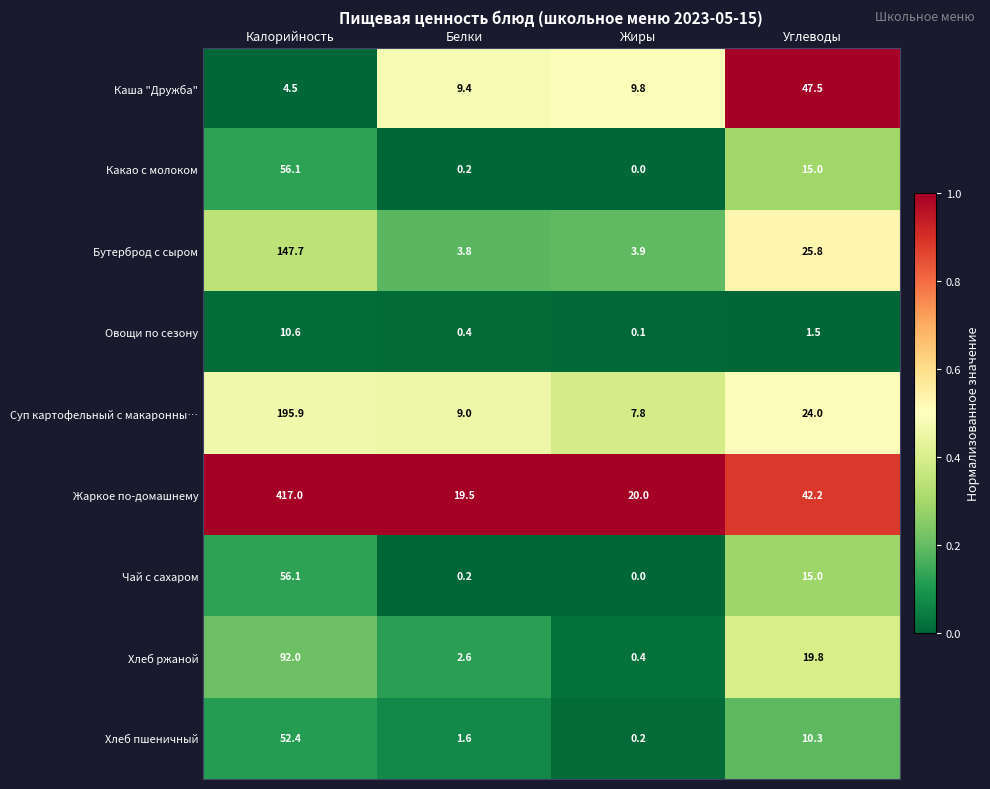

What is the spread (max minus min) of values at Жиры?

20.0